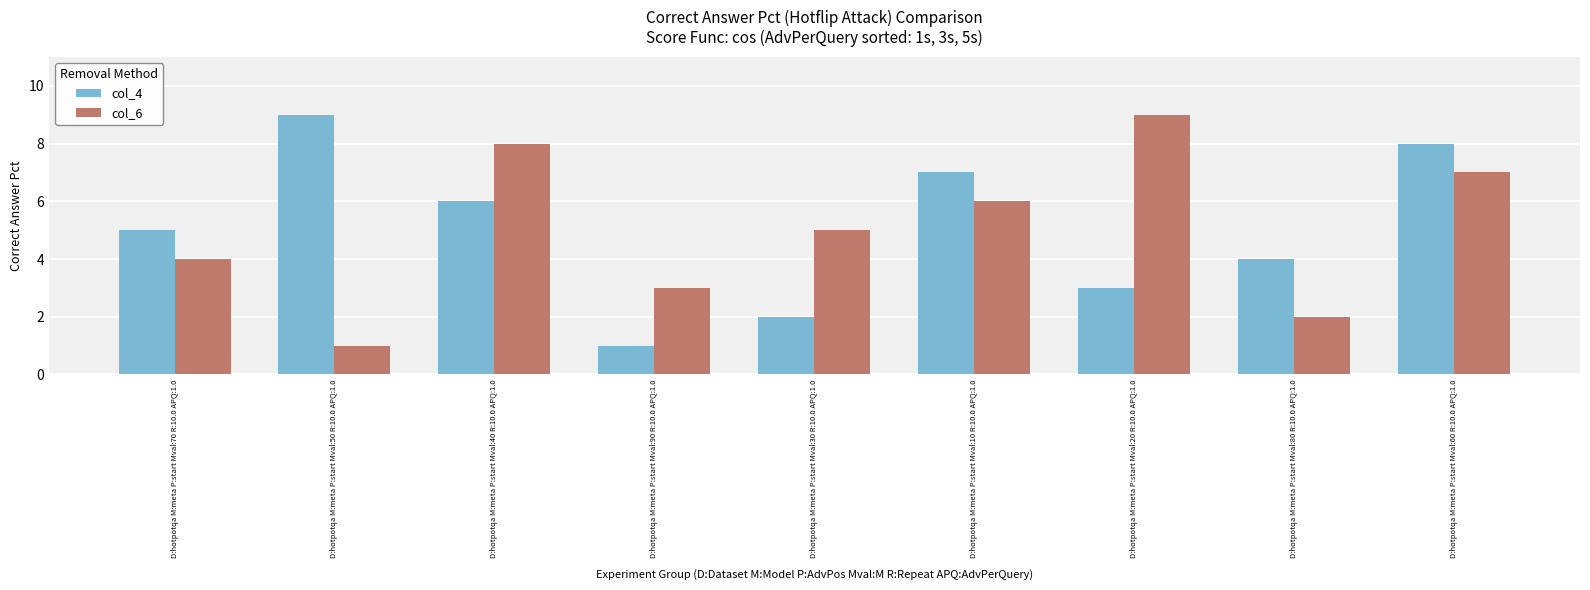

The col_4 series shows 7 at D:hotpotqa M:meta P:start Mval:70 R:10.0 APQ:1.0. True or false?

False